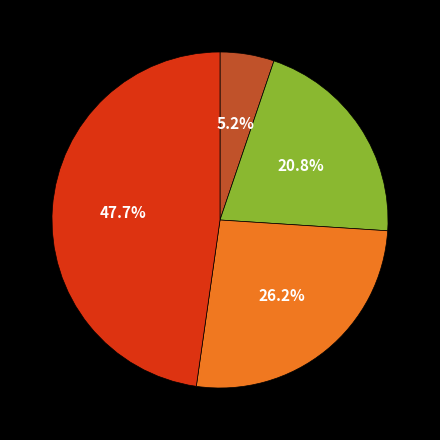

To the nearest percent, what is the difference between the largest and smallest slice percentages?

43%